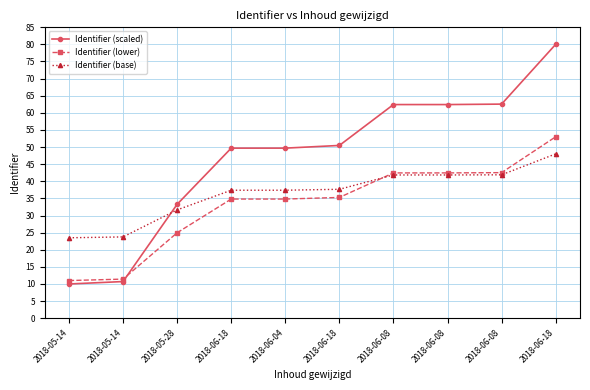

Reading left to right, what are all the values shown in this chart?

Identifier (scaled): 2018-05-14=10.0	2018-05-14=10.7	2018-05-28=33.3	2018-06-18=49.7	2018-06-04=49.7	2018-06-18=50.5	2018-06-08=62.4	2018-06-08=62.4	2018-06-08=62.5	2018-06-18=80.0
Identifier (lower): 2018-05-14=11.0	2018-05-14=11.4	2018-05-28=25.0	2018-06-18=34.8	2018-06-04=34.8	2018-06-18=35.3	2018-06-08=42.4	2018-06-08=42.4	2018-06-08=42.5	2018-06-18=53.0
Identifier (base): 2018-05-14=23.5	2018-05-14=23.7	2018-05-28=31.6	2018-06-18=37.4	2018-06-04=37.4	2018-06-18=37.7	2018-06-08=41.8	2018-06-08=41.8	2018-06-08=41.9	2018-06-18=48.0